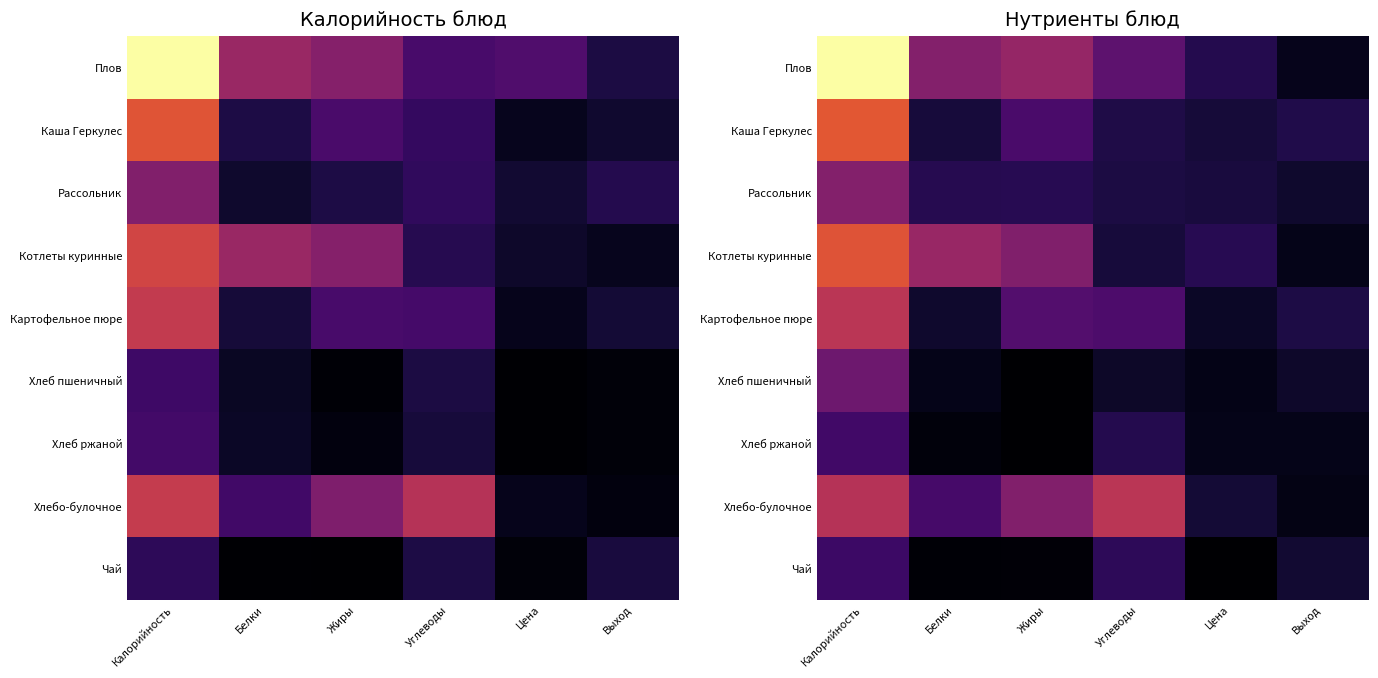

What is the total value across all series at Цена?

275.3